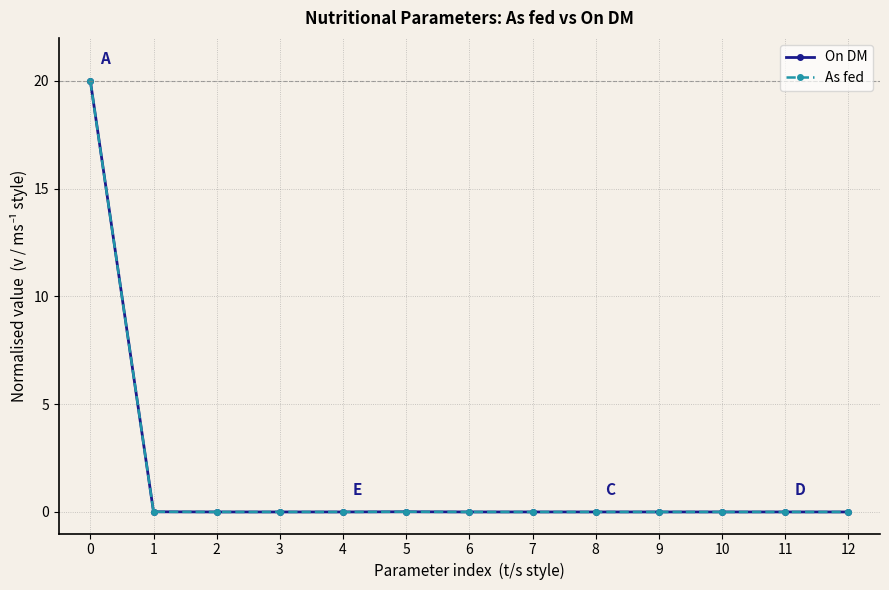

Which series has the widest spread of values?

On DM